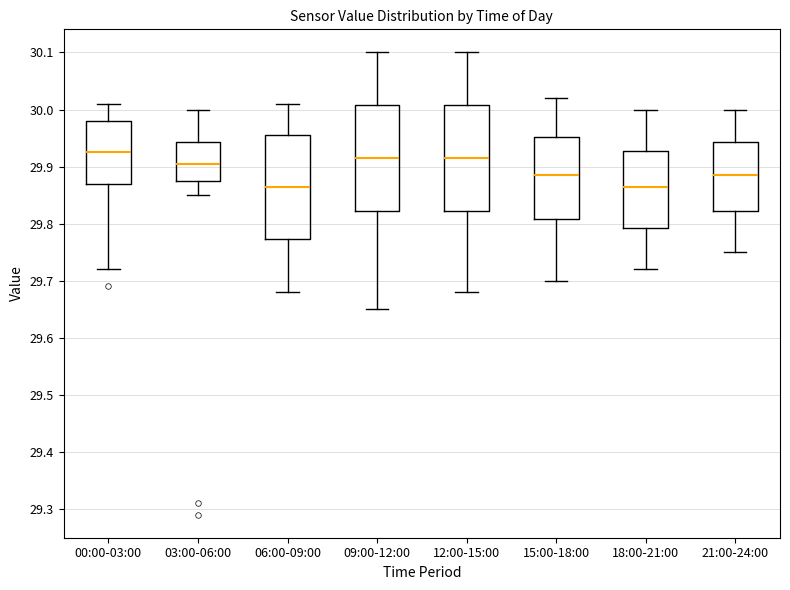

Reading left to right, transcribe this box plot: for each box, give where its median line is, the range the box spans, and where its two whiskers end, as read against the y-axis. The values are not printed on the chart, so give them approximately, as read against the axis.

00:00-03:00: median 29.93, box 29.87 to 29.98, whiskers 29.72 to 30.01
03:00-06:00: median 29.91, box 29.88 to 29.94, whiskers 29.85 to 30.00
06:00-09:00: median 29.87, box 29.77 to 29.96, whiskers 29.68 to 30.01
09:00-12:00: median 29.92, box 29.82 to 30.01, whiskers 29.65 to 30.10
12:00-15:00: median 29.92, box 29.82 to 30.01, whiskers 29.68 to 30.10
15:00-18:00: median 29.89, box 29.81 to 29.95, whiskers 29.70 to 30.02
18:00-21:00: median 29.87, box 29.79 to 29.93, whiskers 29.72 to 30.00
21:00-24:00: median 29.89, box 29.82 to 29.94, whiskers 29.75 to 30.00